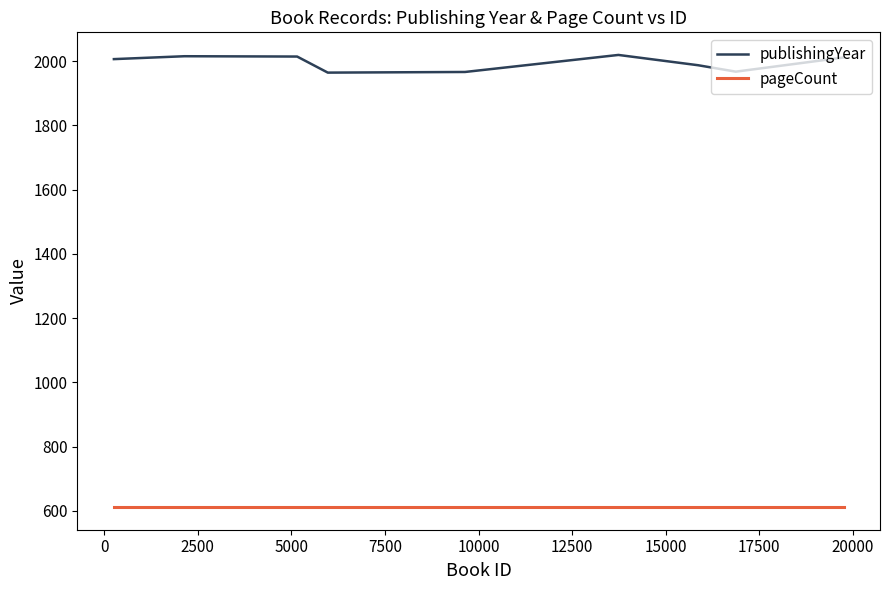

What is the maximum value for pageCount?

612